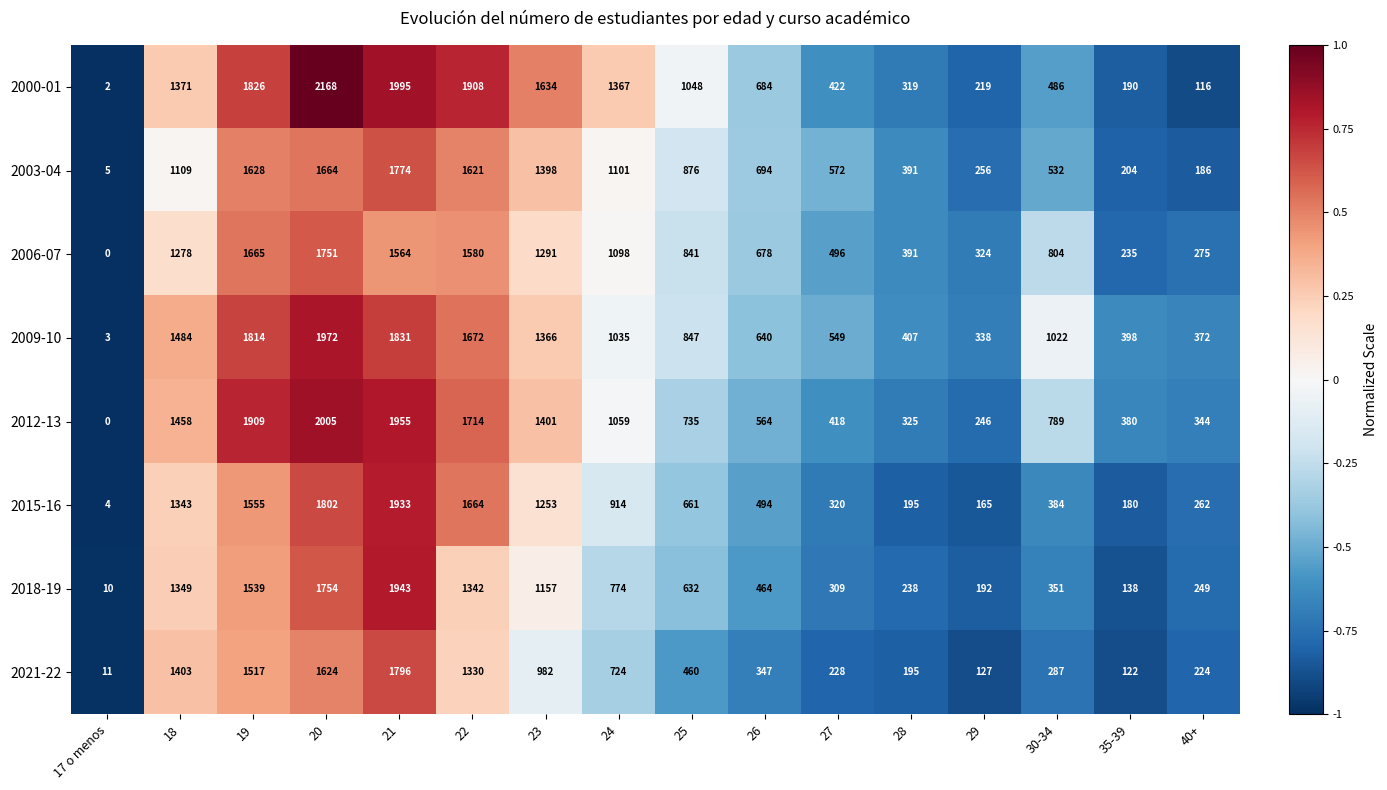

Which series changed the most between 24 and 26?

2000-01